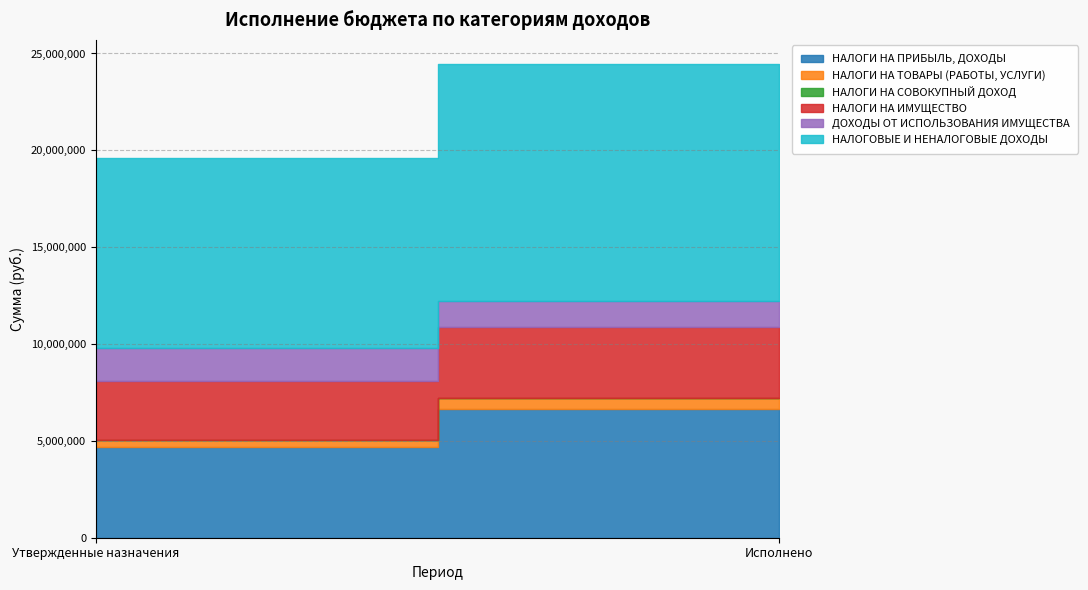

Is it true that НАЛОГИ НА ИМУЩЕСТВО equals 5097308.9 at Утвержденные назначения?

False